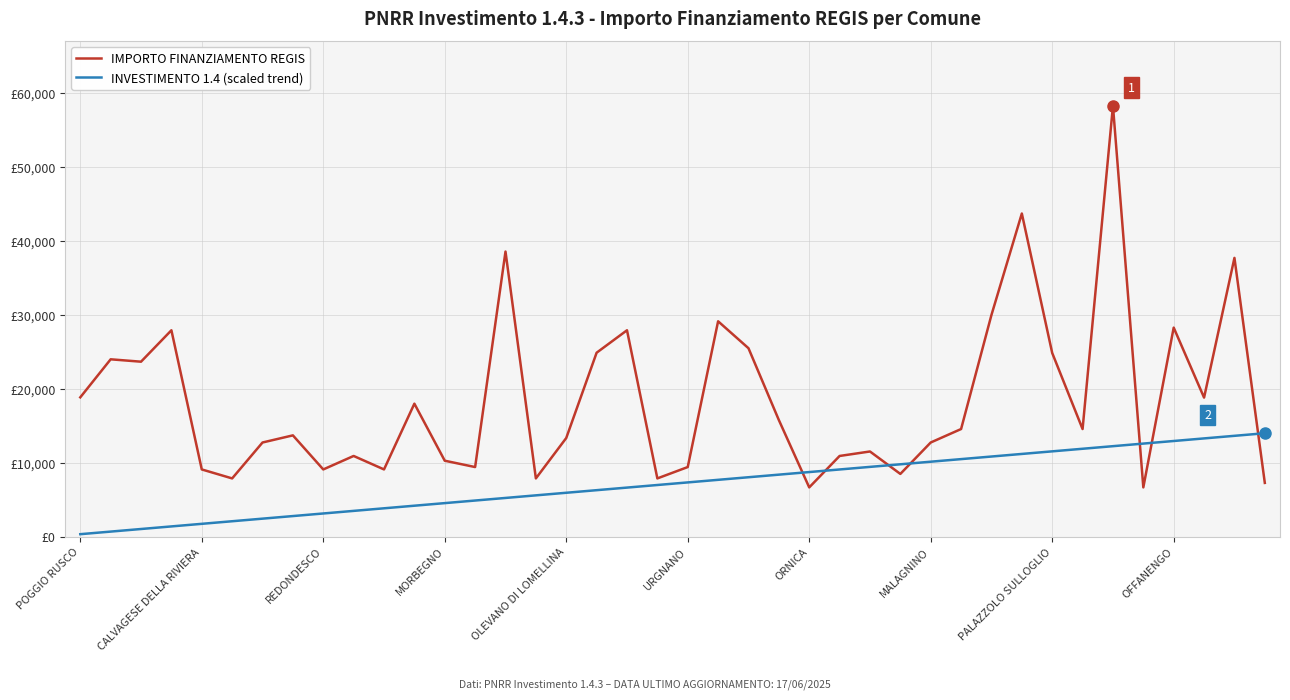

Which series has the largest total across all categories?

IMPORTO FINANZIAMENTO REGIS